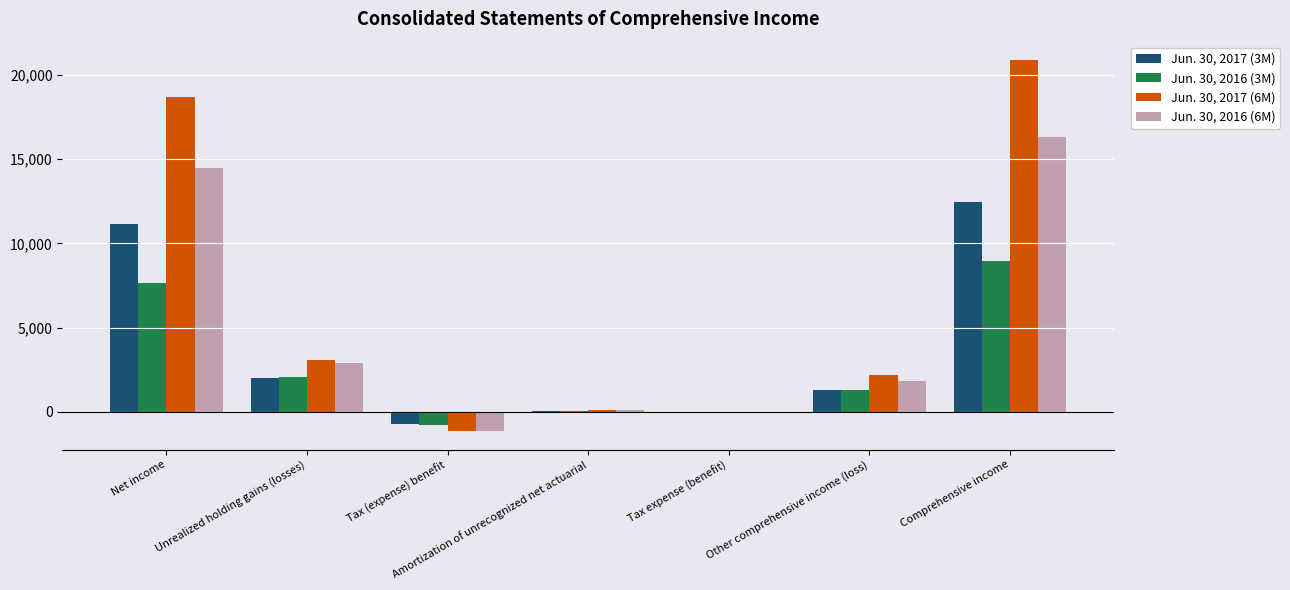

Which series has the largest total across all categories?

Jun. 30, 2017 (6M)